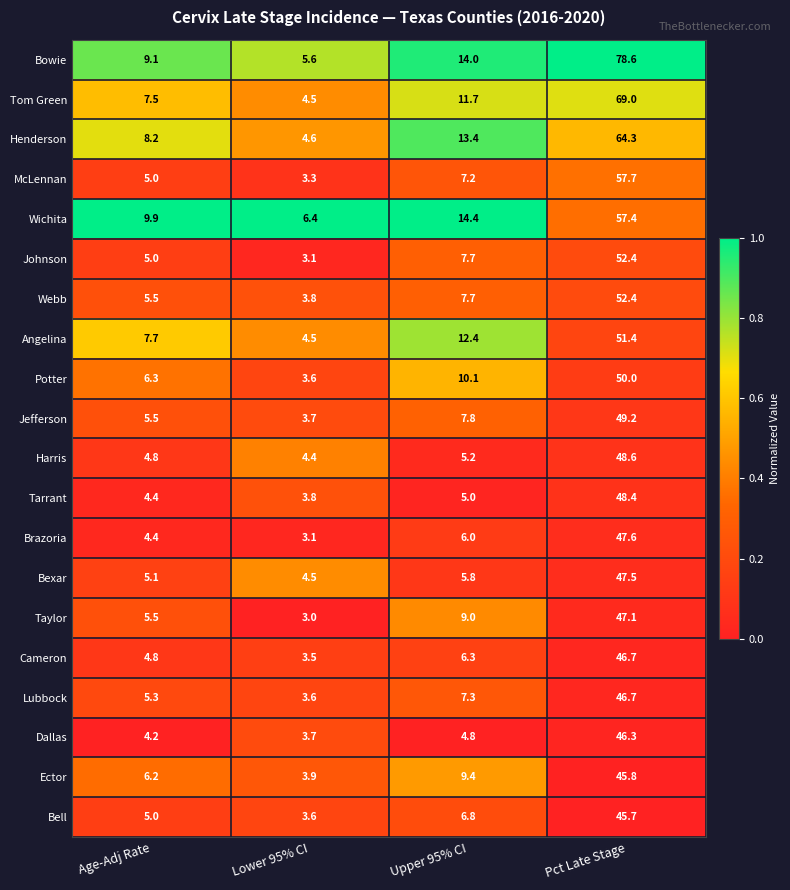

What is the difference between the highest and lowest values at Pct Late Stage?

32.9